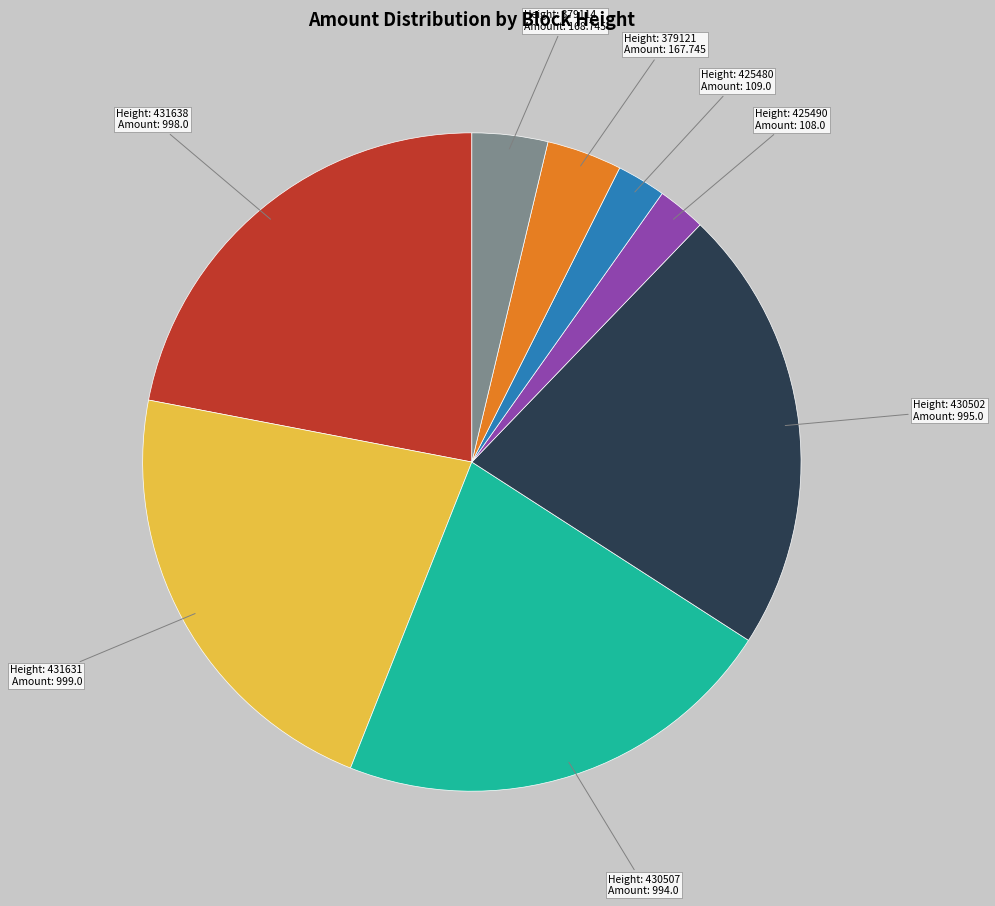

Does any single category account for the majority?

No